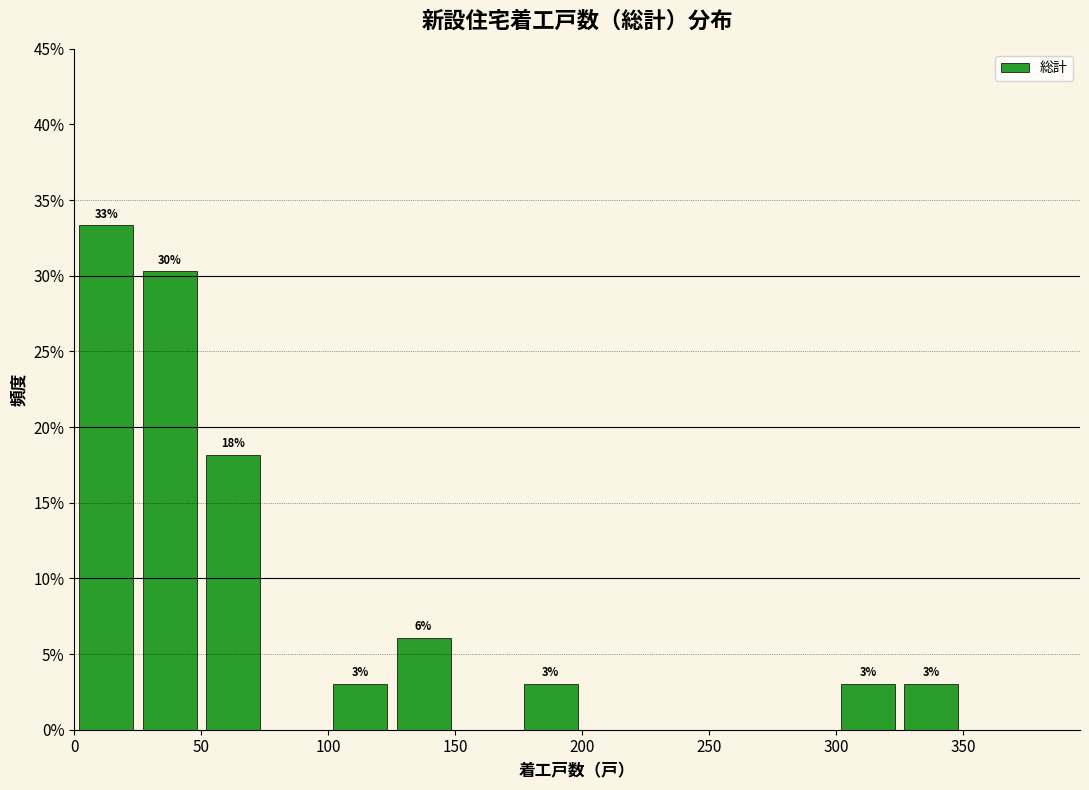

Which range on the x-axis has the tallest bar?

0 to 25